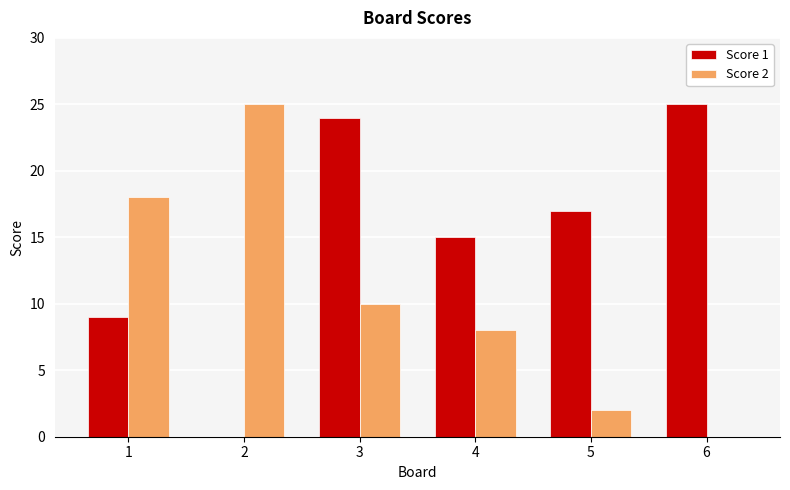

Reading left to right, list all the values displayed in this chart.

Score 1: 1=9	2=0	3=24	4=15	5=17	6=25
Score 2: 1=18	2=25	3=10	4=8	5=2	6=0